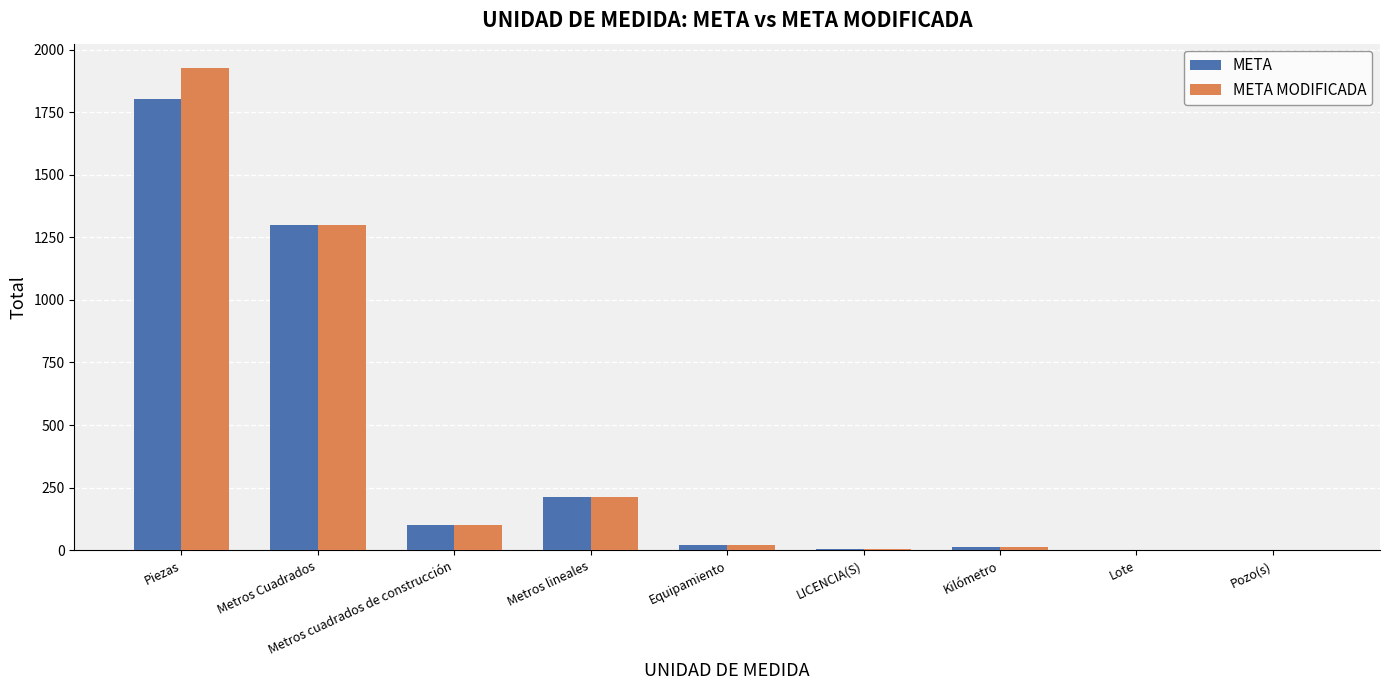

Where is META nearest to the value 902?

Metros Cuadrados